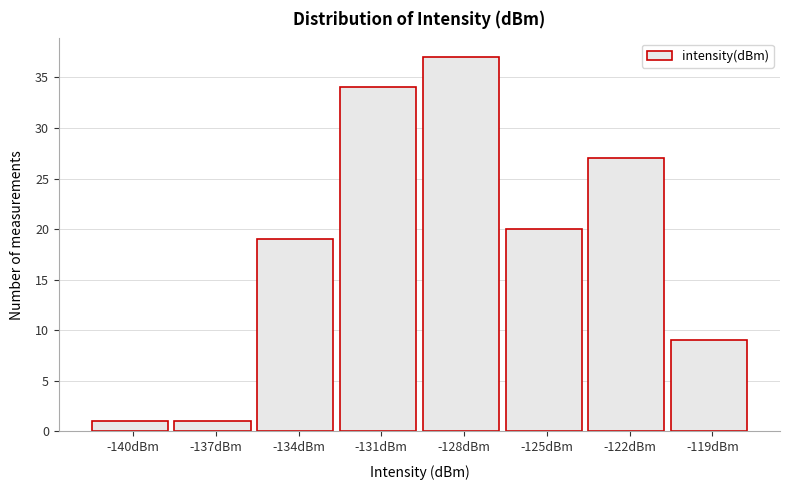

Reading right to left, transcribe all the data shown in this chart.

9	27	20	37	34	19	1	1